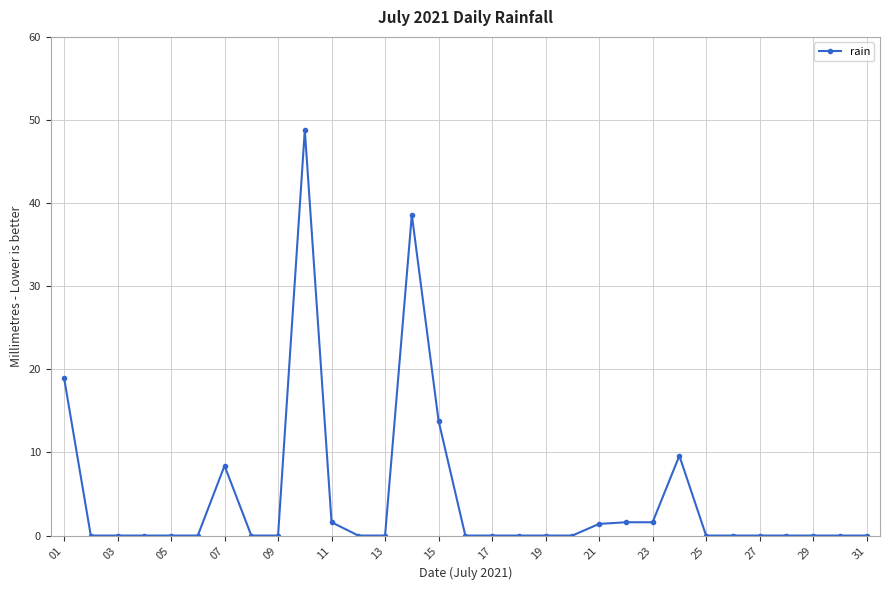

What is the value of the 1st point from the left?

19.0